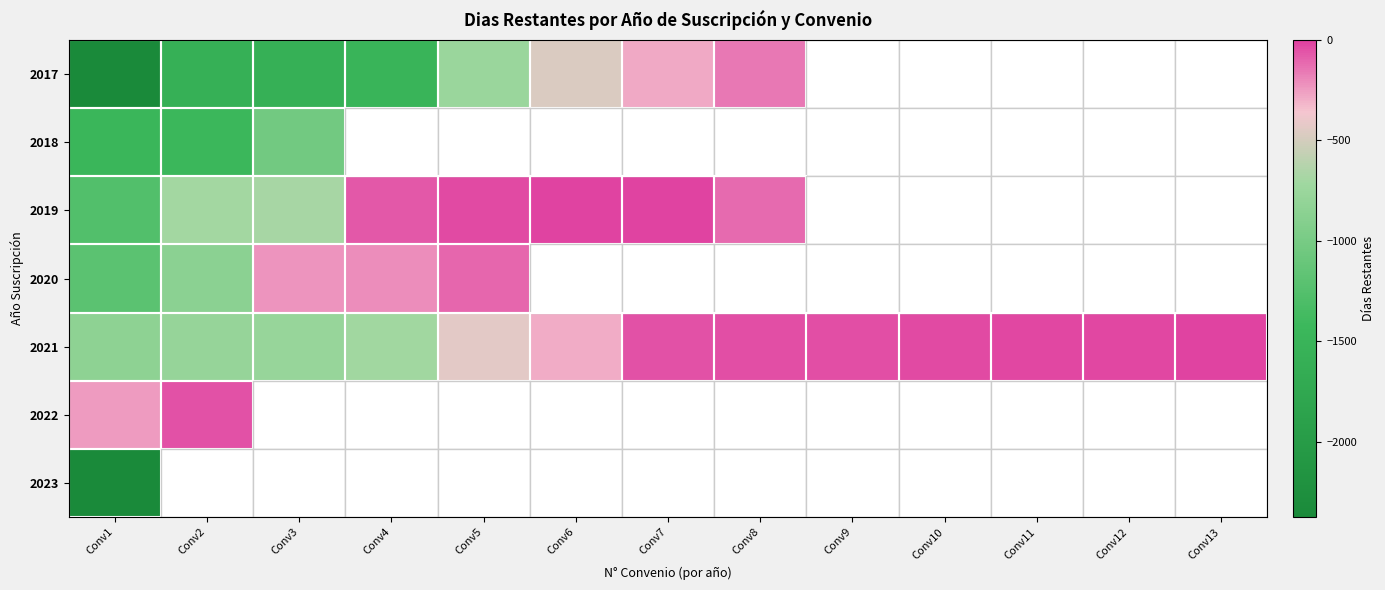

Which series has the largest total across all categories?

2021